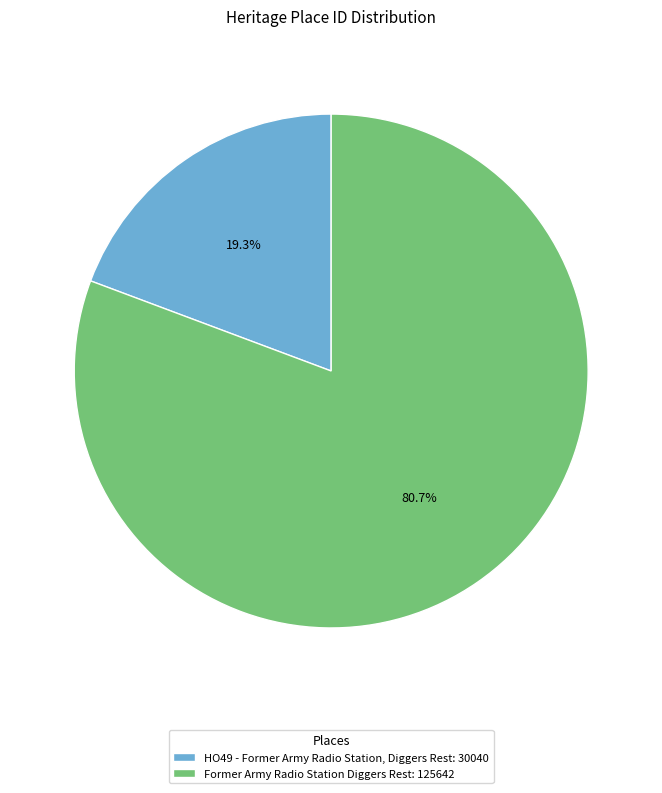

Which slice is the smallest?

HO49 - Former Army Radio Station, Diggers Rest